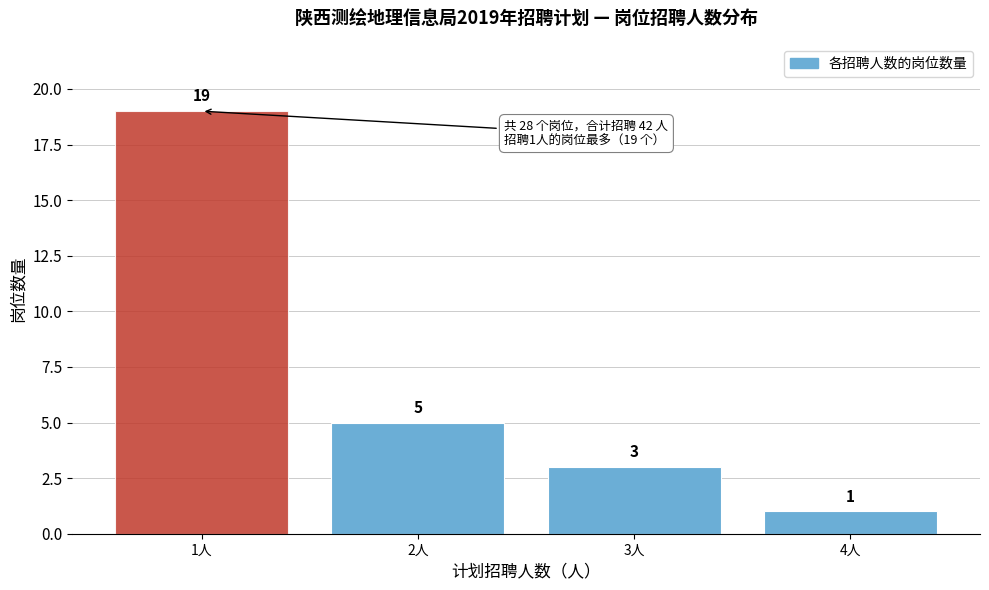

Reading left to right, what are all the values shown in this chart?

19	5	3	1